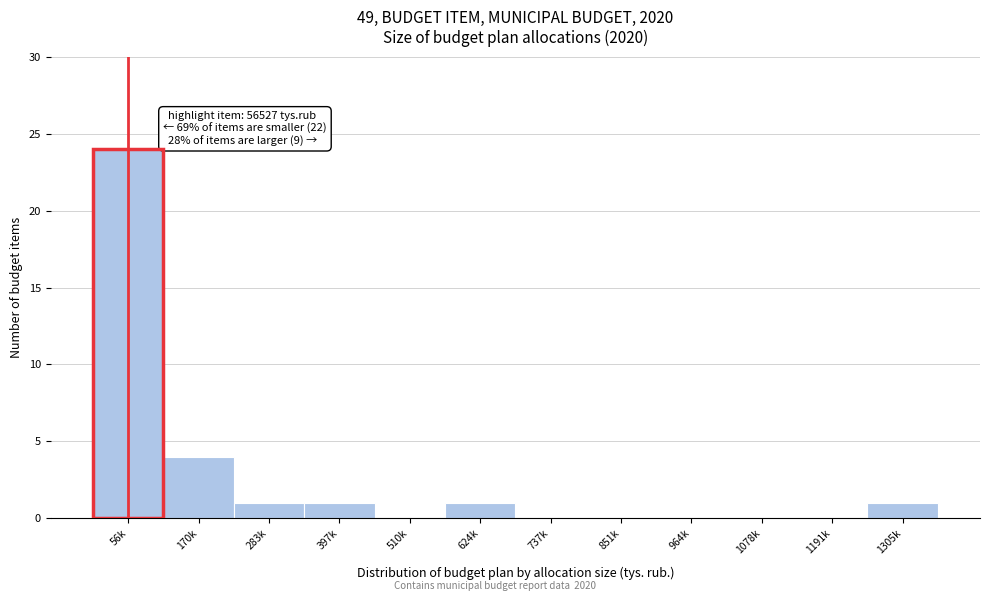

Reading right to left, transcribe all the data shown in this chart.

1305k=1	1191k=0	1078k=0	964k=0	851k=0	737k=0	624k=1	510k=0	397k=1	283k=1	170k=4	56k=24